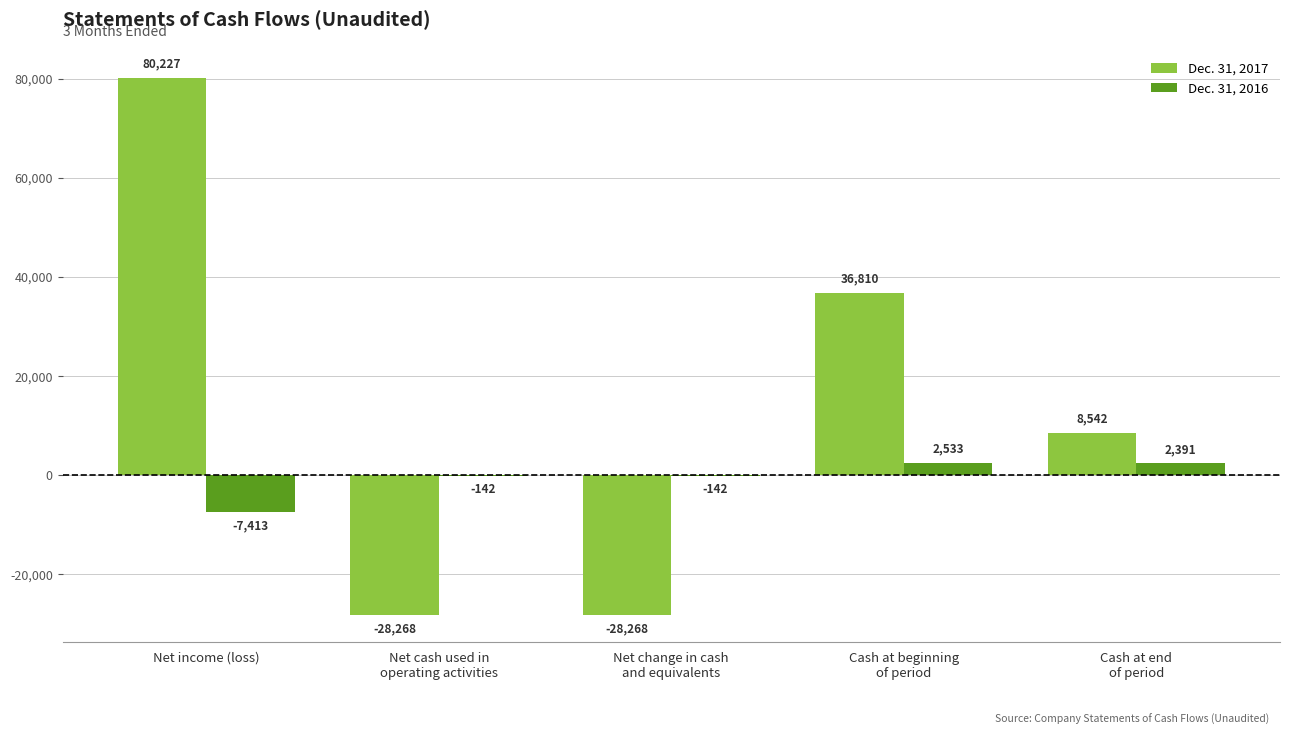

What is the maximum value shown in the chart?

80227